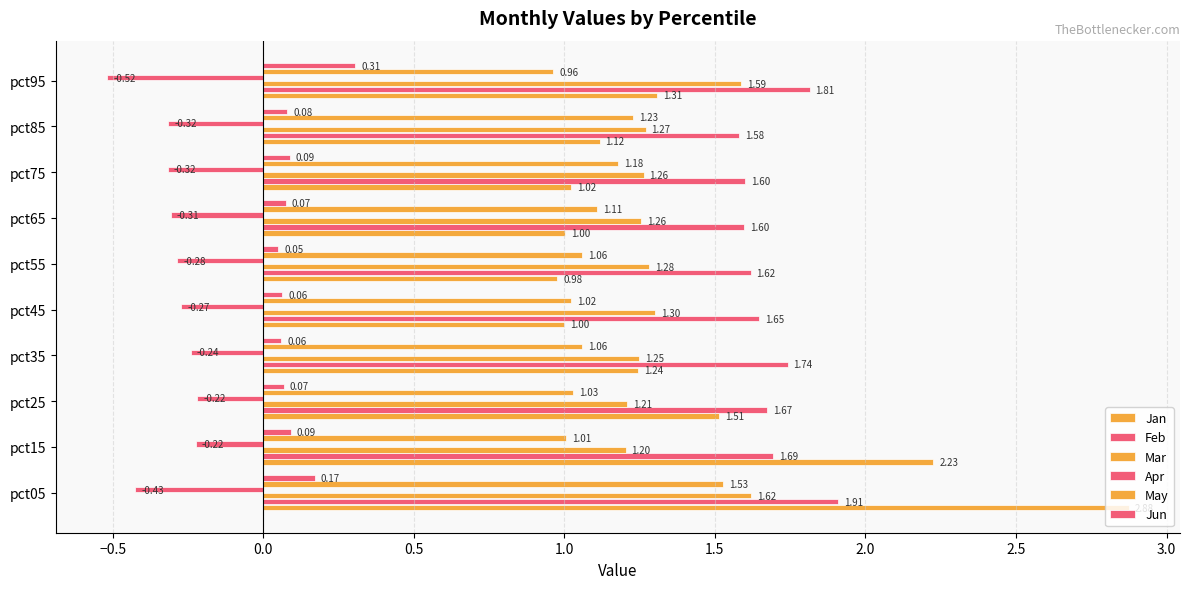

What is the average value of the Jun series?

0.1